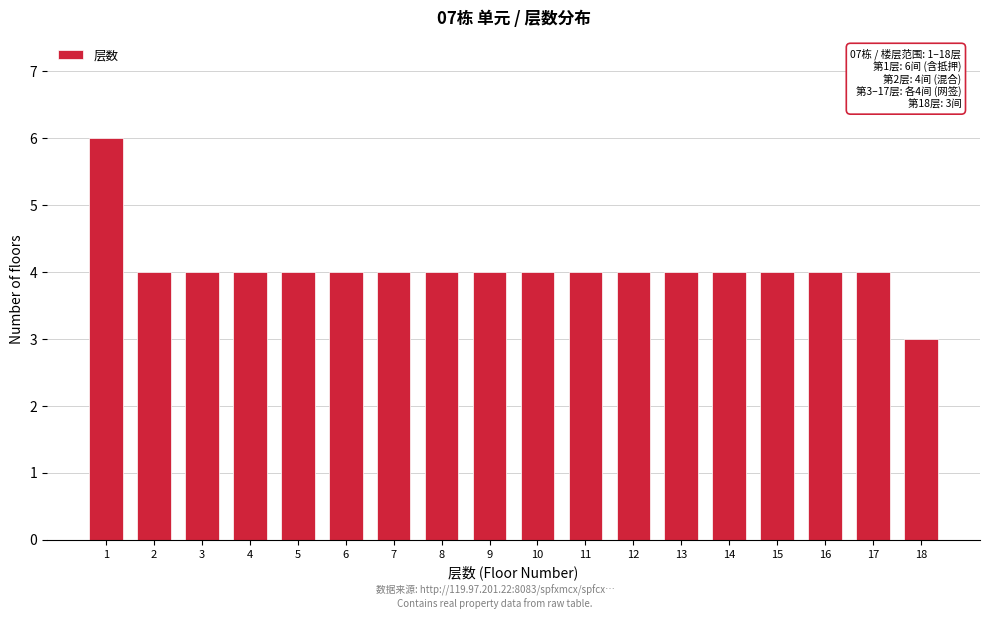

Reading left to right, transcribe all the data shown in this chart.

1=6	2=4	3=4	4=4	5=4	6=4	7=4	8=4	9=4	10=4	11=4	12=4	13=4	14=4	15=4	16=4	17=4	18=3